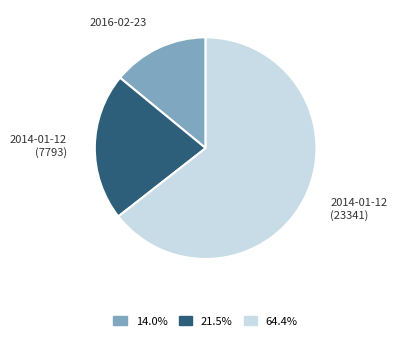

Does 64.4% account for over 50% of the chart?

Yes